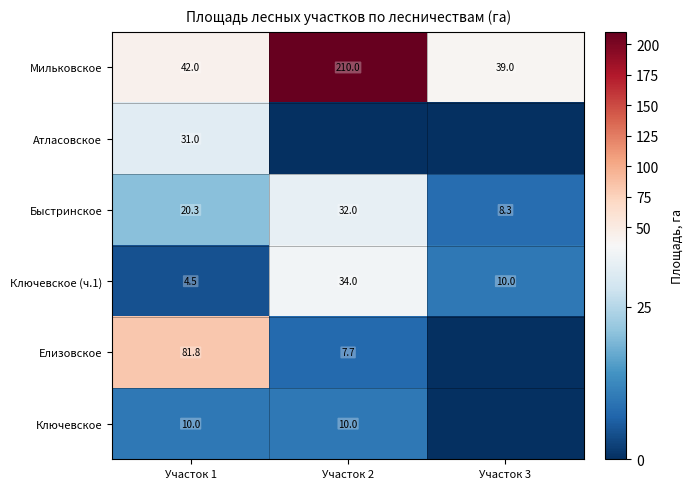

Which has a higher value, Участок 1 or Участок 3?

Участок 1